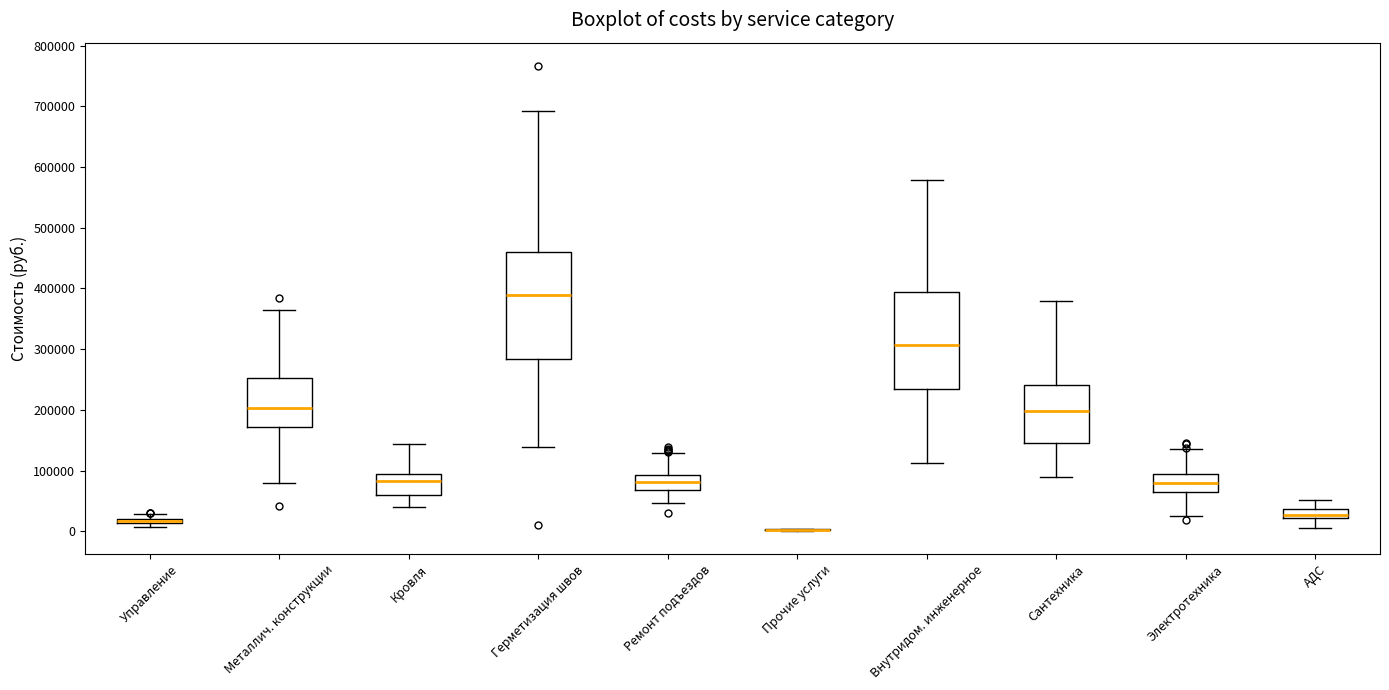

Where is the lower edge of the box for Управление on the y-axis? The values are not printed on the chart, so give them approximately, as read against the axis.

10000